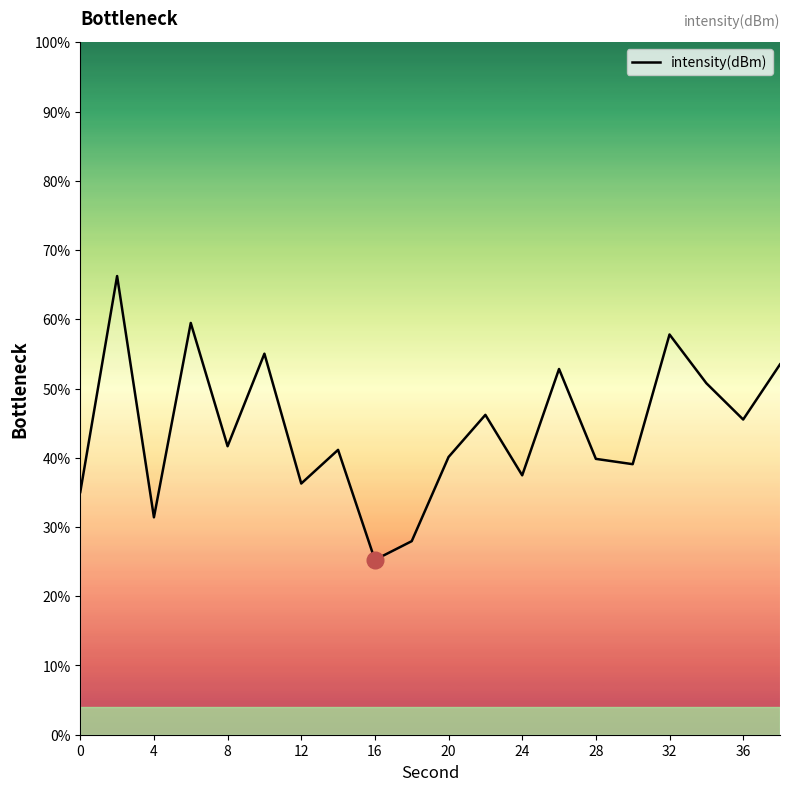

How many interior local valleys (lower than both neighbors) does the data have?

7